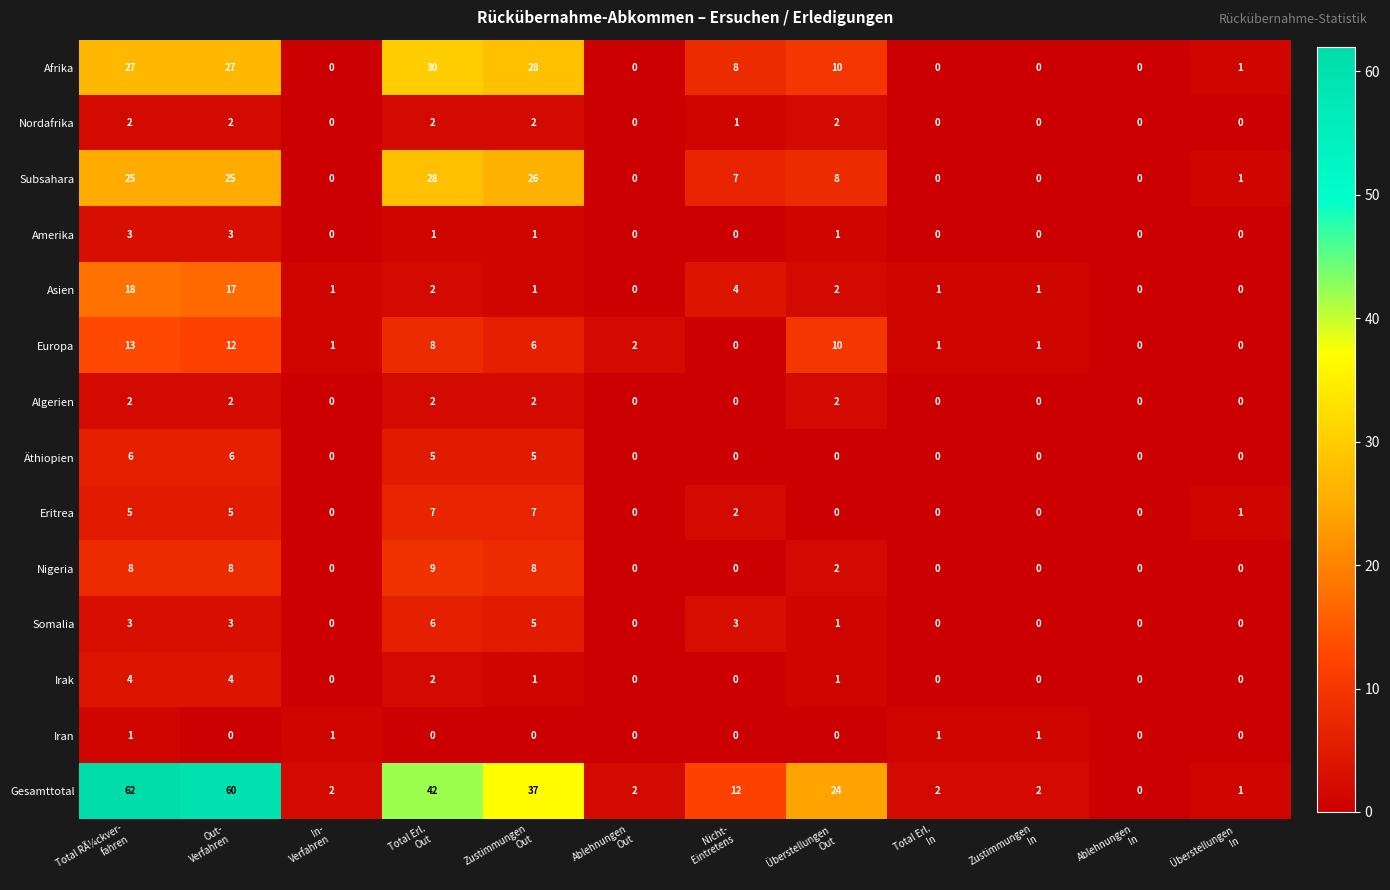

What is the highest value of the Subsahara series?

28